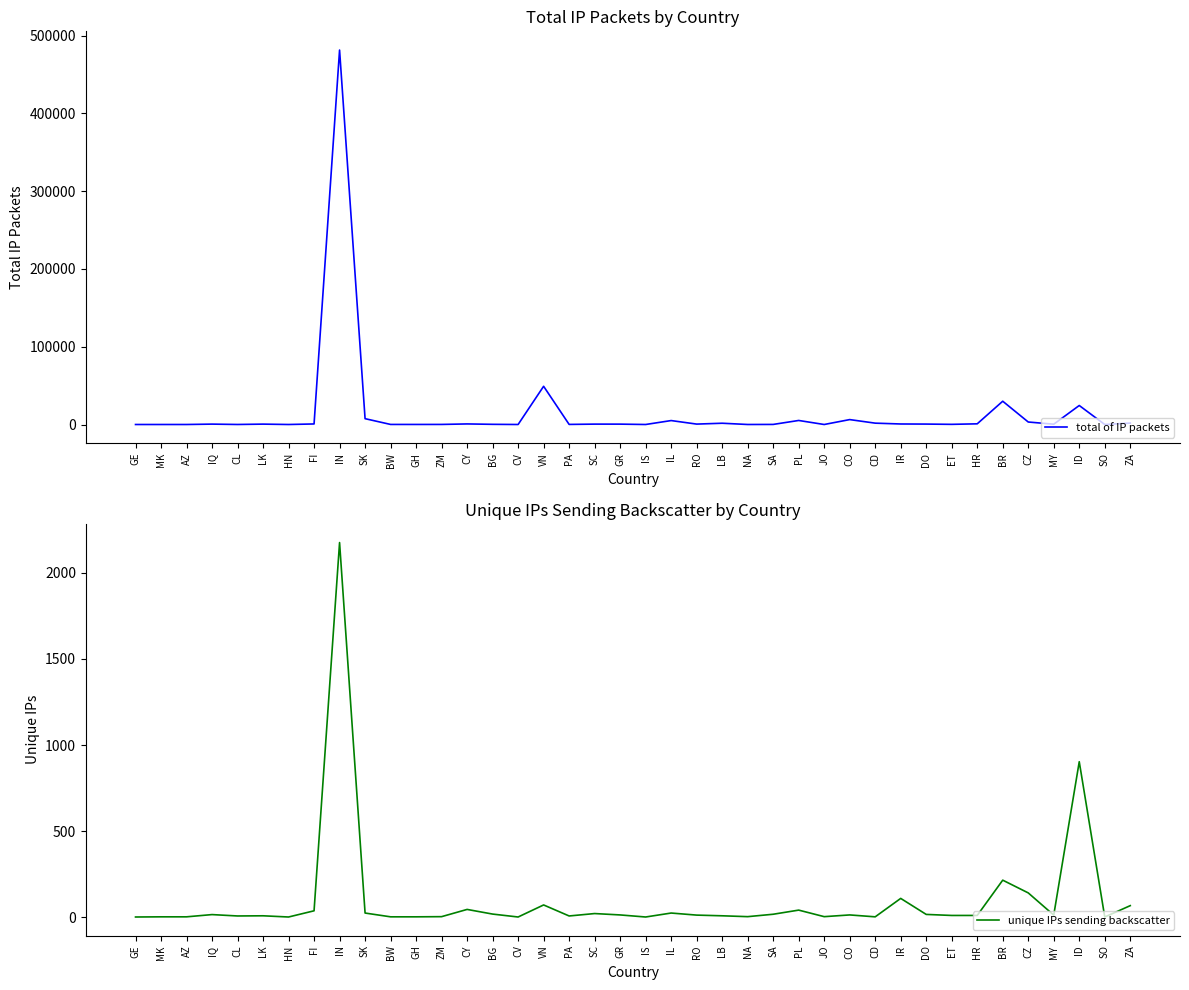

What position from the right is CY?

27